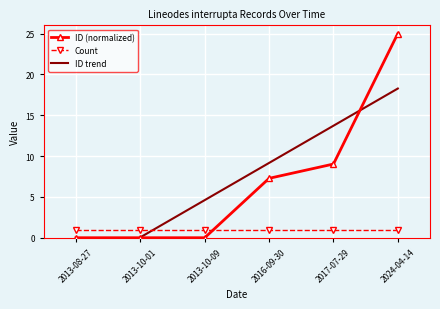

Rank the series by their maximum value, from lowest to highest.

Count, ID trend, ID (normalized)